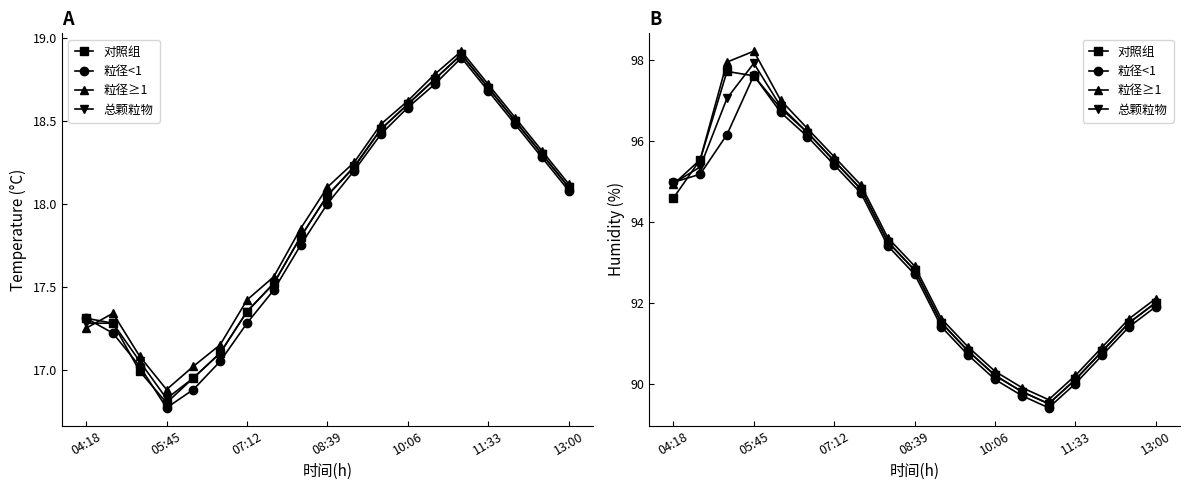

True or false: 对照组 has more than 0 interior local peaks.

True